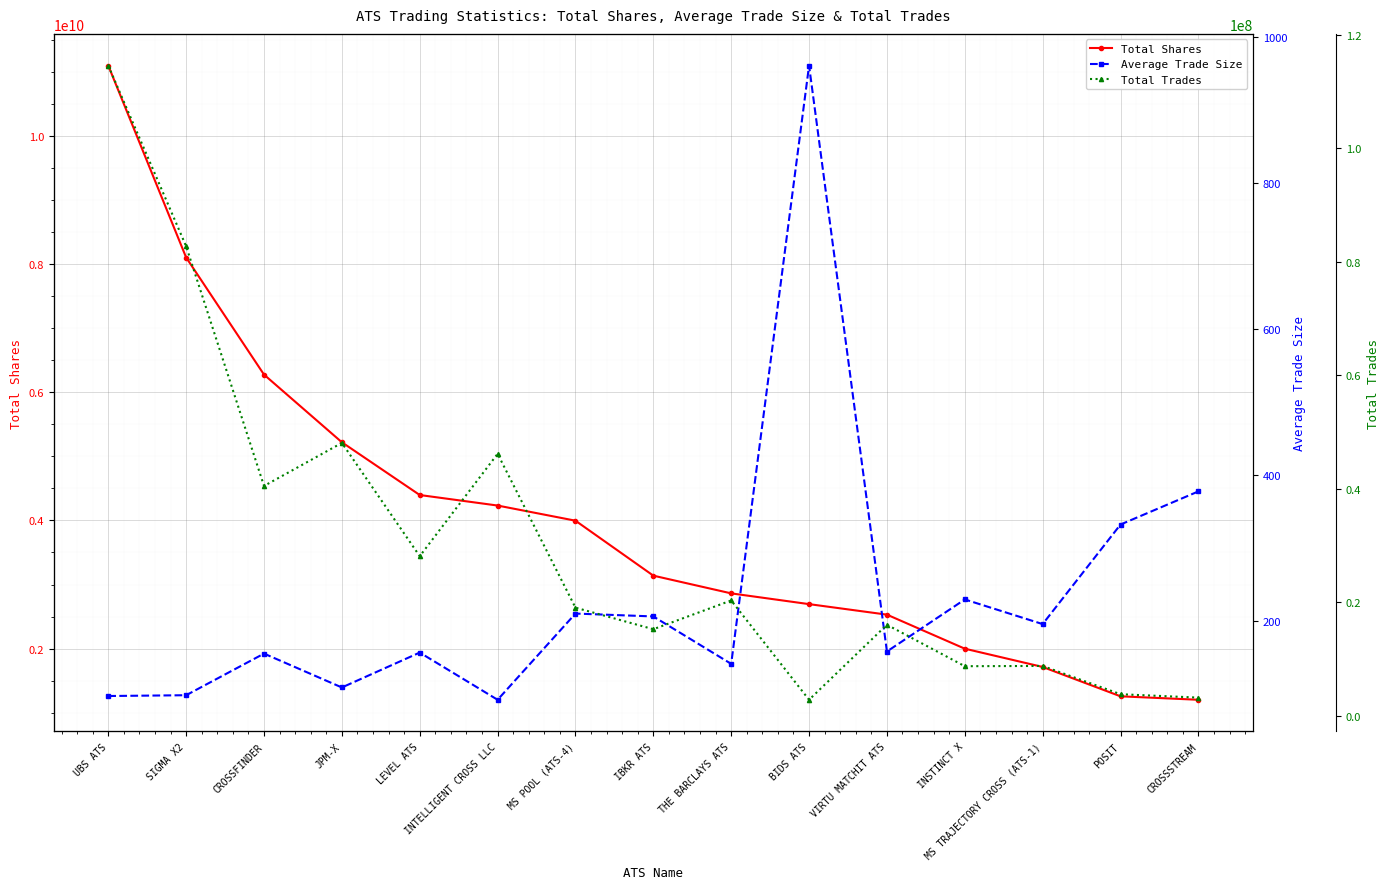

What is the approximate value of Average Trade Size at MS TRAJECTORY CROSS (ATS-1)?

195.4